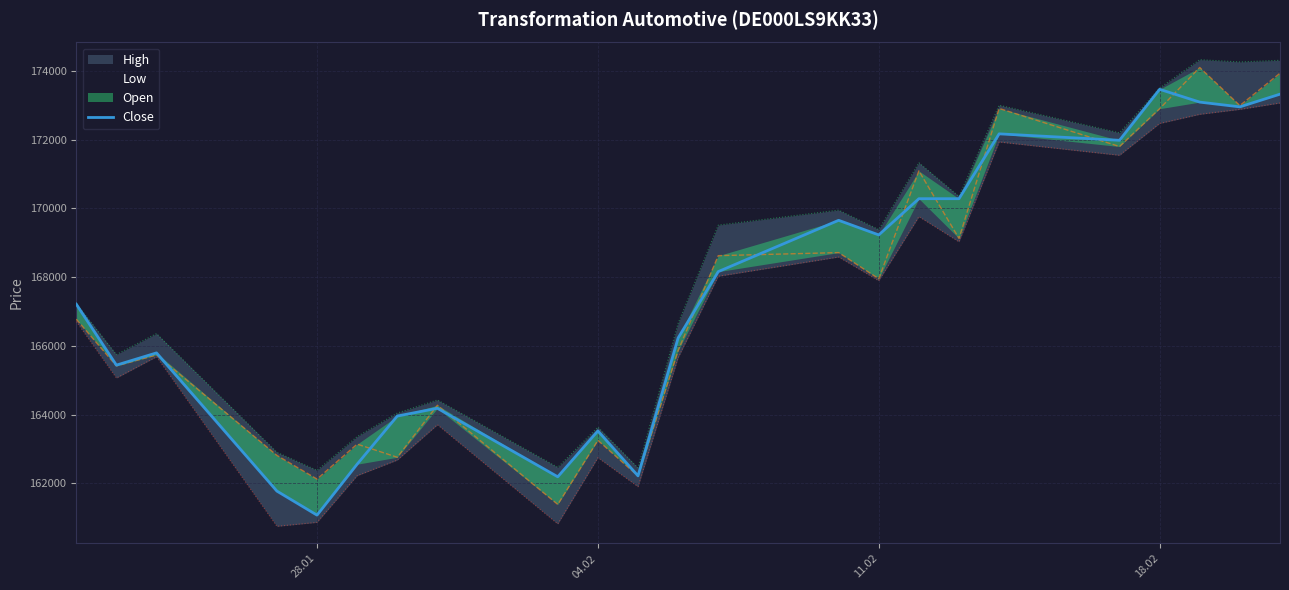

How many lines are shown in the chart?

1